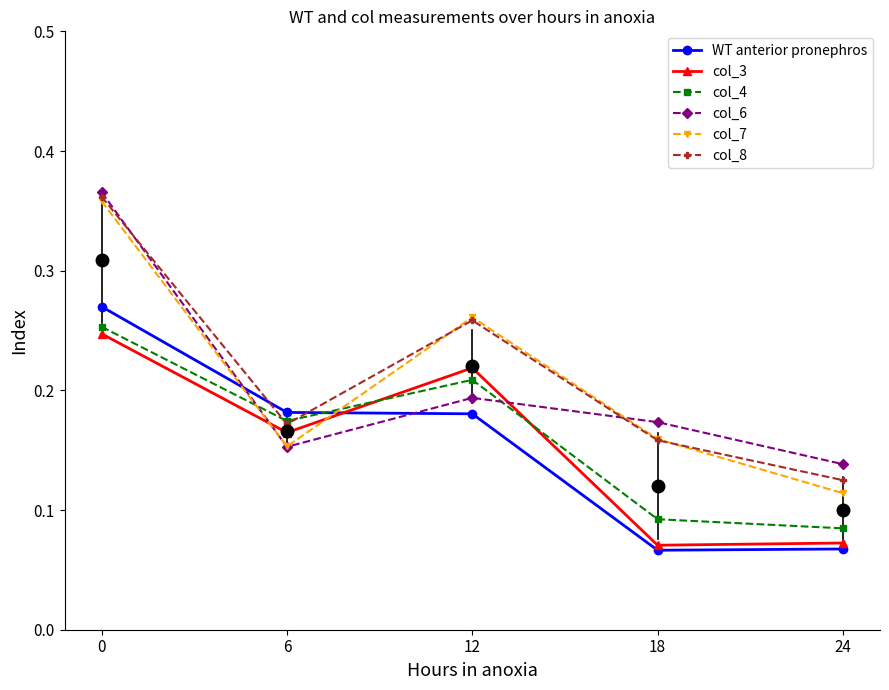

Which series has the largest total across all categories?

col_8